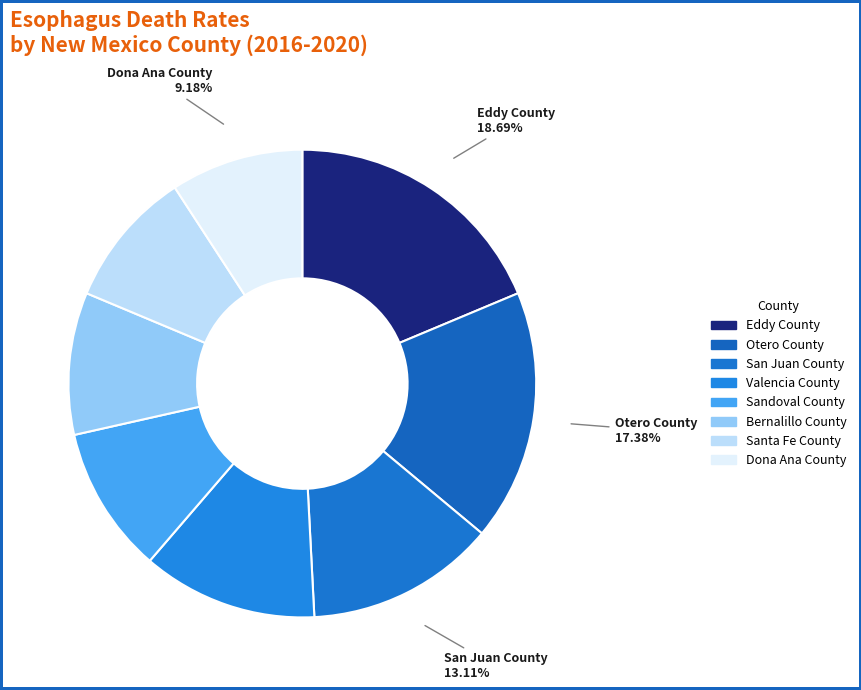

True or false: San Juan County accounts for 13% of the total.

True